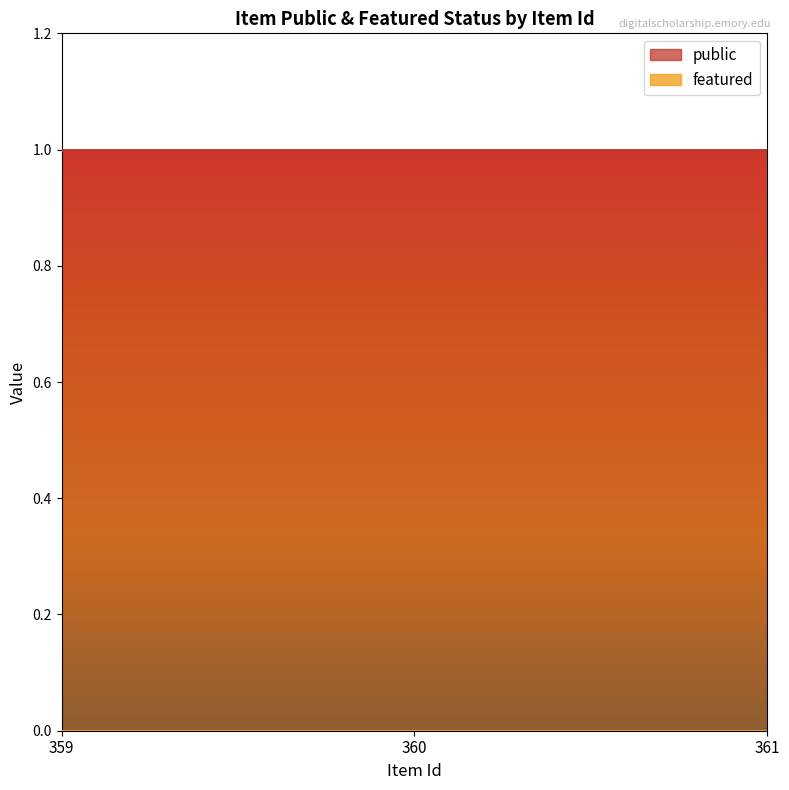

What is the difference between the highest and lowest values at 360?

1